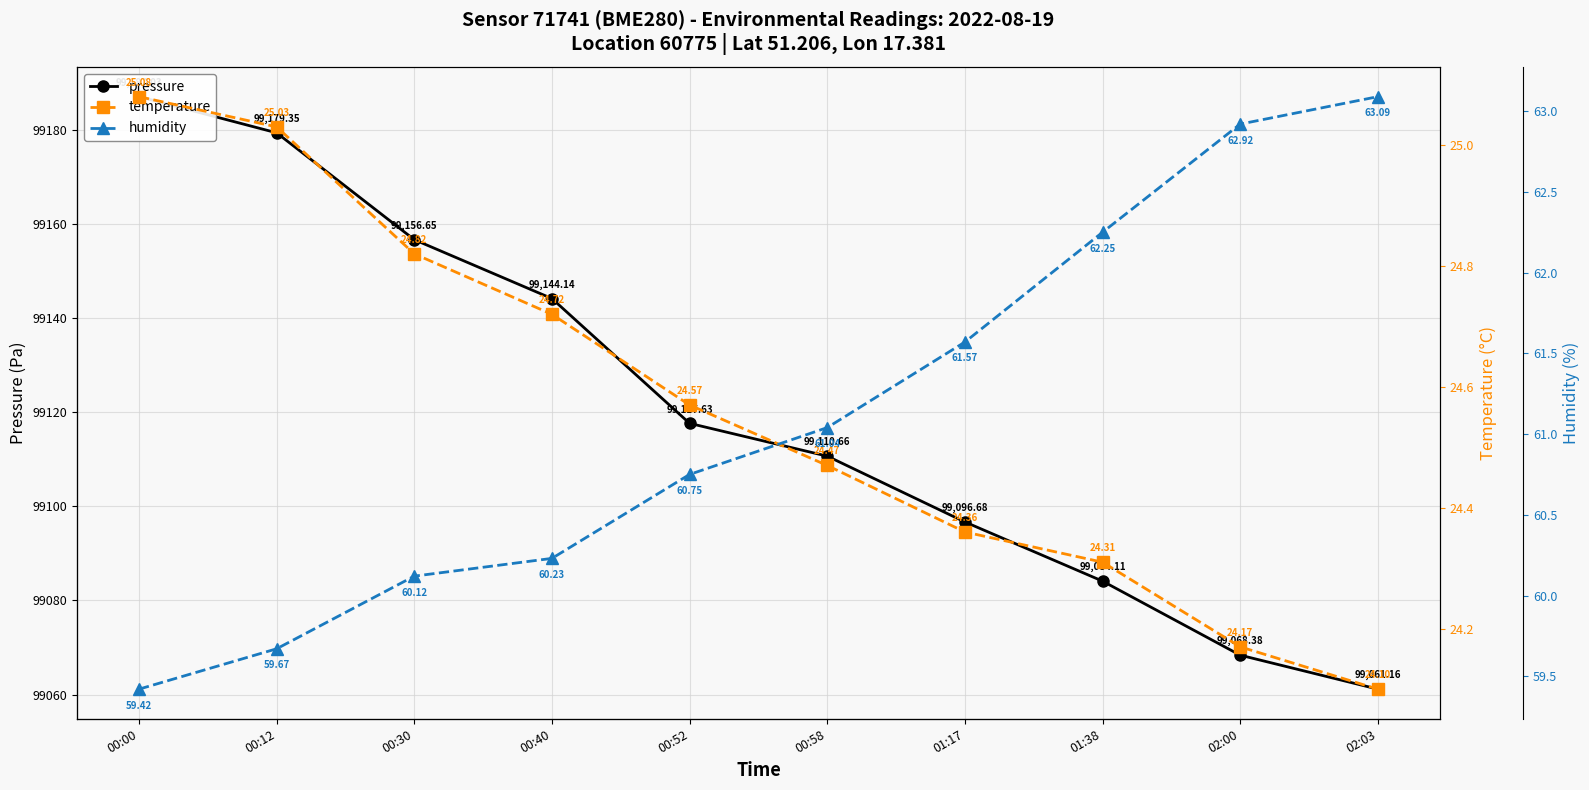

Which has a higher value, 02:03 or 00:58?

00:58